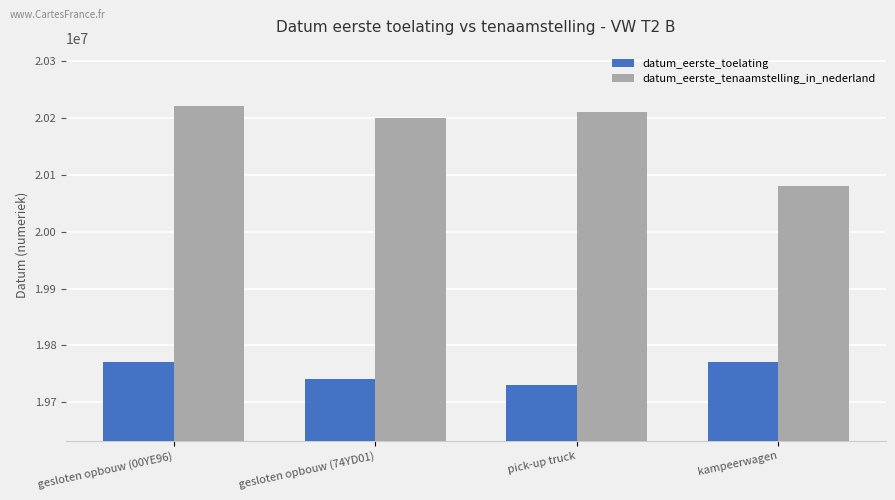

What position from the right is kampeerwagen?

1